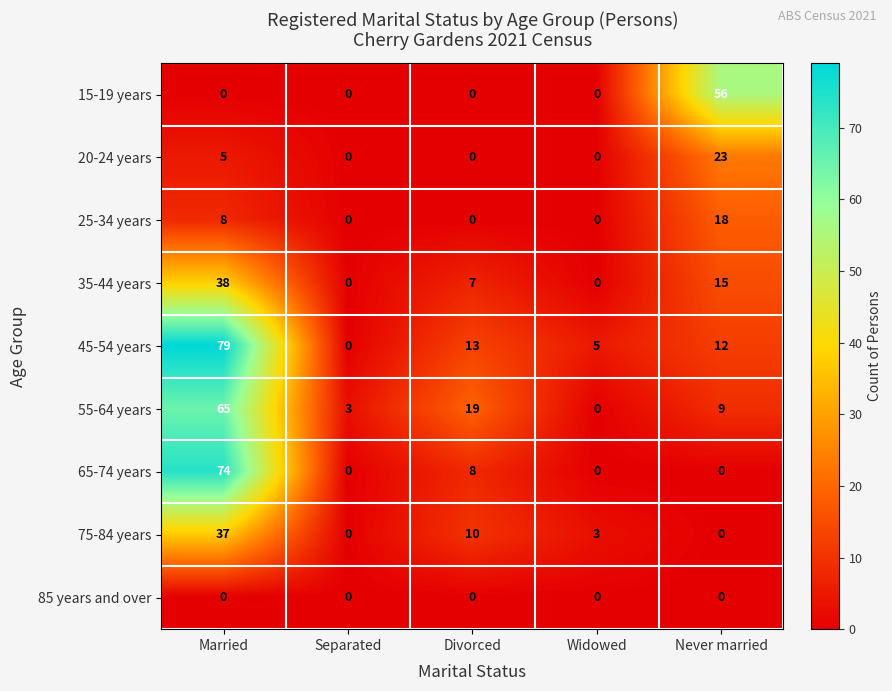

List the labels in order of 45-54 years value, largest first.

Married, Divorced, Never married, Widowed, Separated